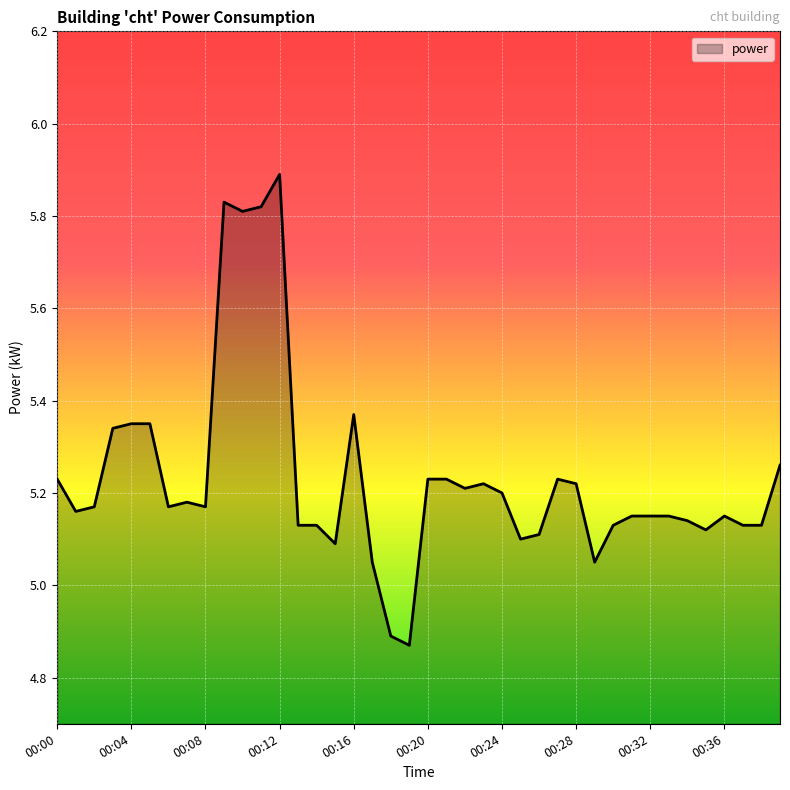

What is the difference between the maximum and minimum values?

1.0